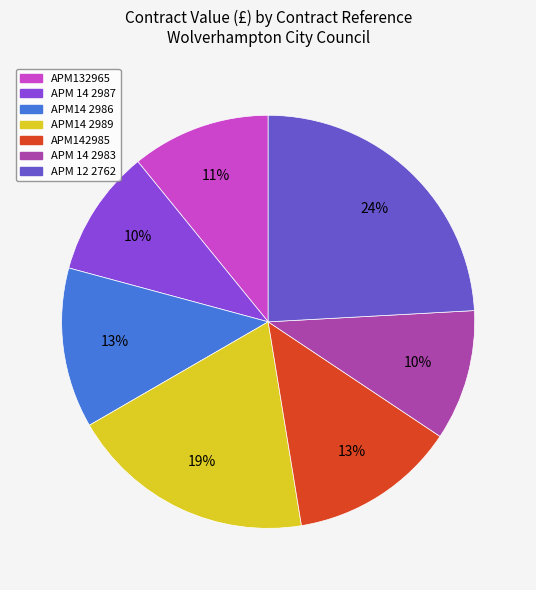

To the nearest percent, what is the difference between the APM 14 2987 and APM14 2986 slice percentages?

3%